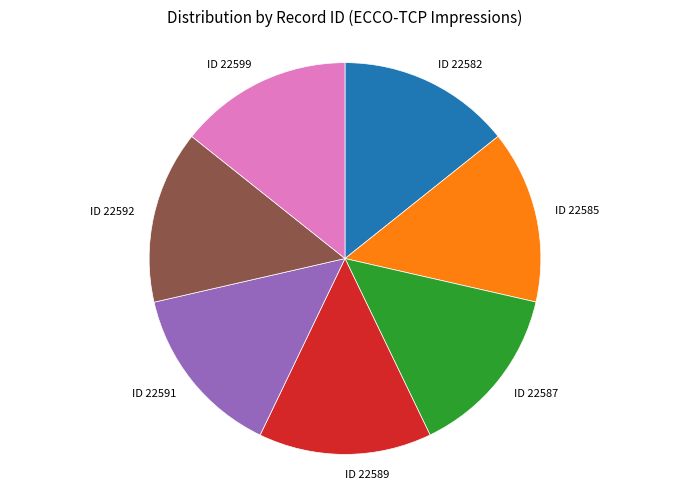

Is there any slice that represents more than half of the pie?

No